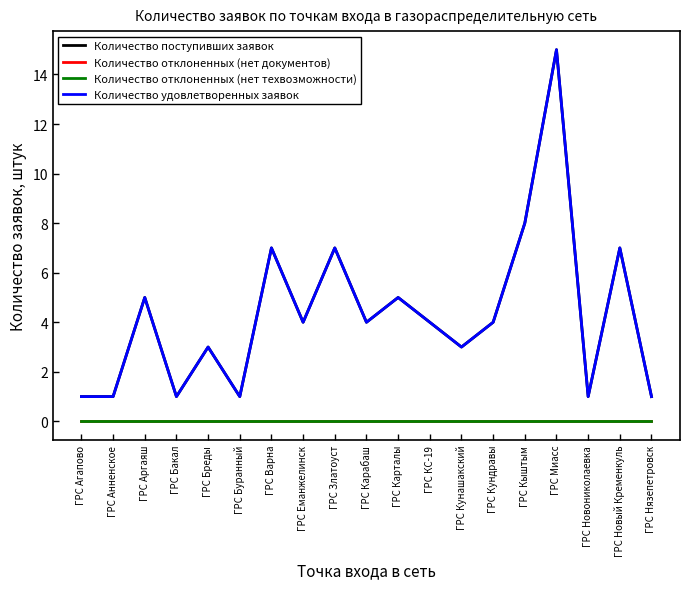

Reading right to left, extract all data points from this chart.

Количество поступивших заявок: 1	7	1	15	8	4	3	4	5	4	7	4	7	1	3	1	5	1	1
Количество отклоненных (нет документов): 0	0	0	0	0	0	0	0	0	0	0	0	0	0	0	0	0	0	0
Количество отклоненных (нет техвозможности): 0	0	0	0	0	0	0	0	0	0	0	0	0	0	0	0	0	0	0
Количество удовлетворенных заявок: 1	7	1	15	8	4	3	4	5	4	7	4	7	1	3	1	5	1	1